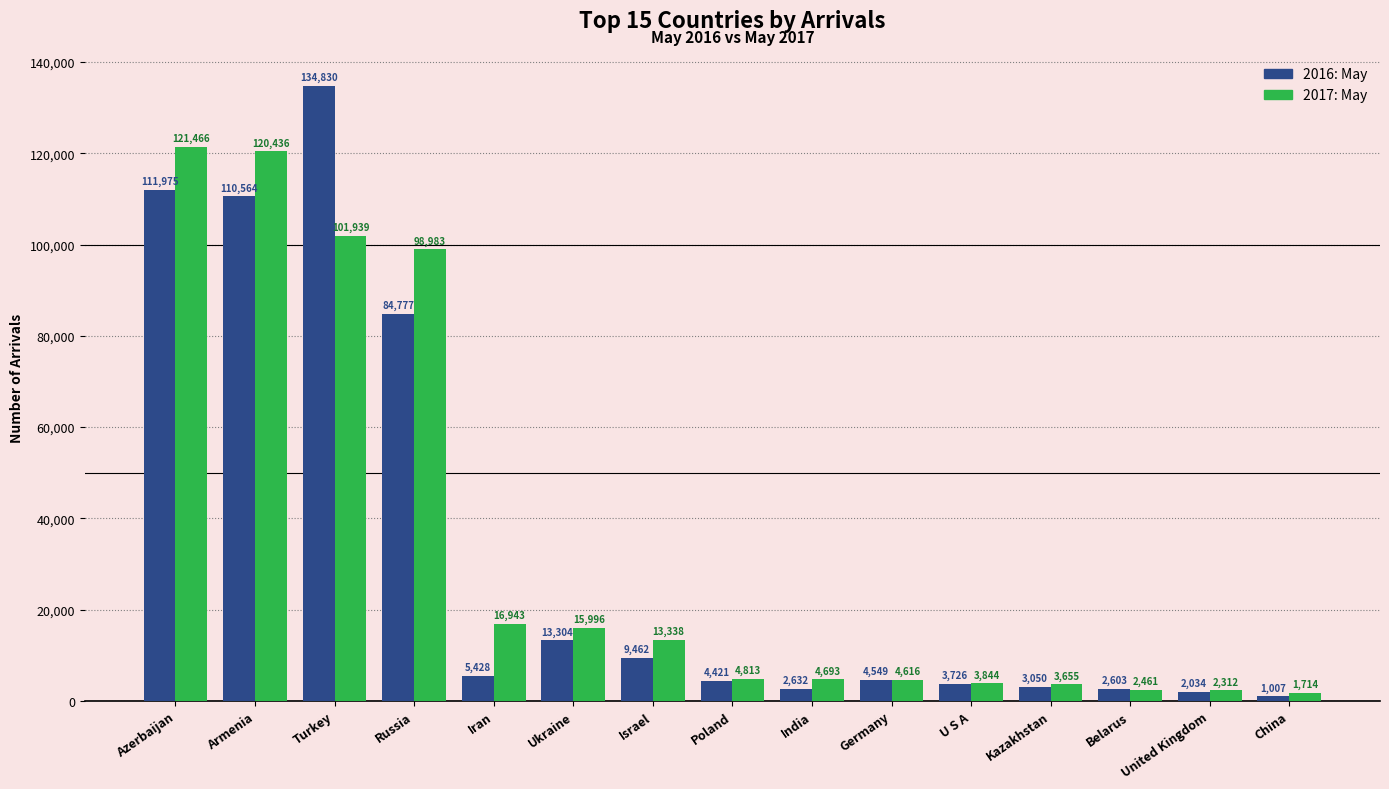

List the series in order of their peak value, highest first.

2016: May, 2017: May